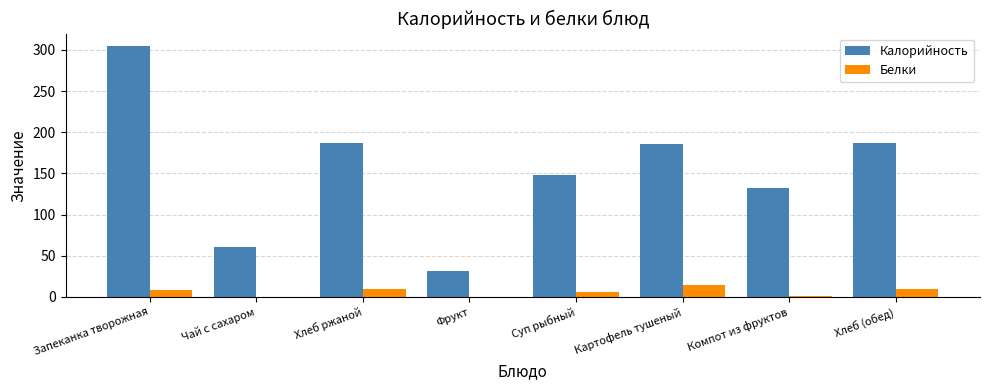

At which label does Калорийность first exceed 185?

Запеканка творожная